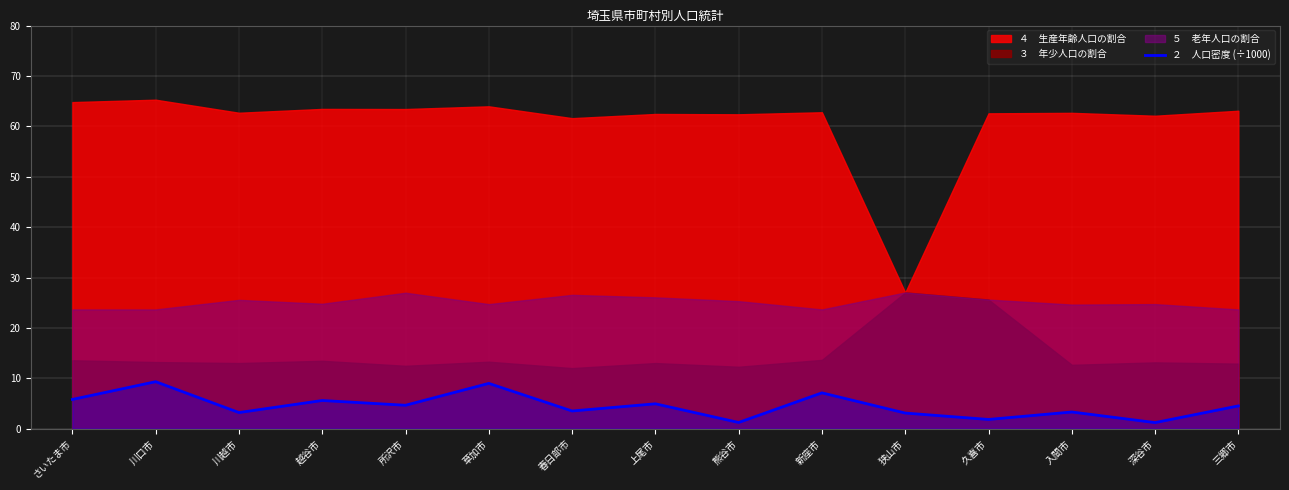

What is the change in value from 所沢市 to 草加市?

+4.3